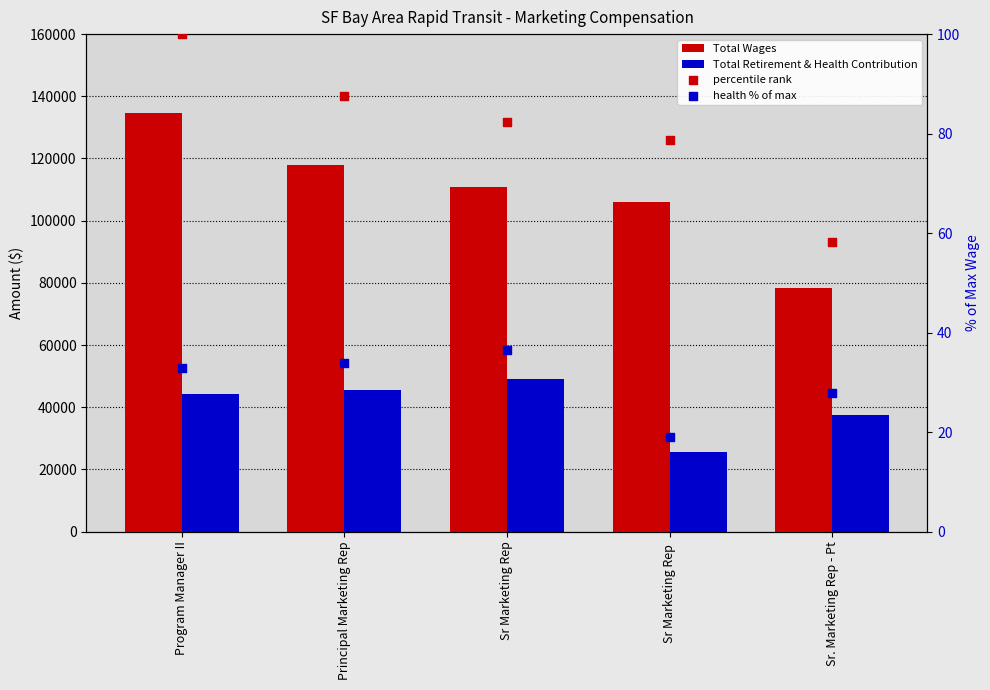

What is the total value across all series at Sr. Marketing Rep - Pt?

115913